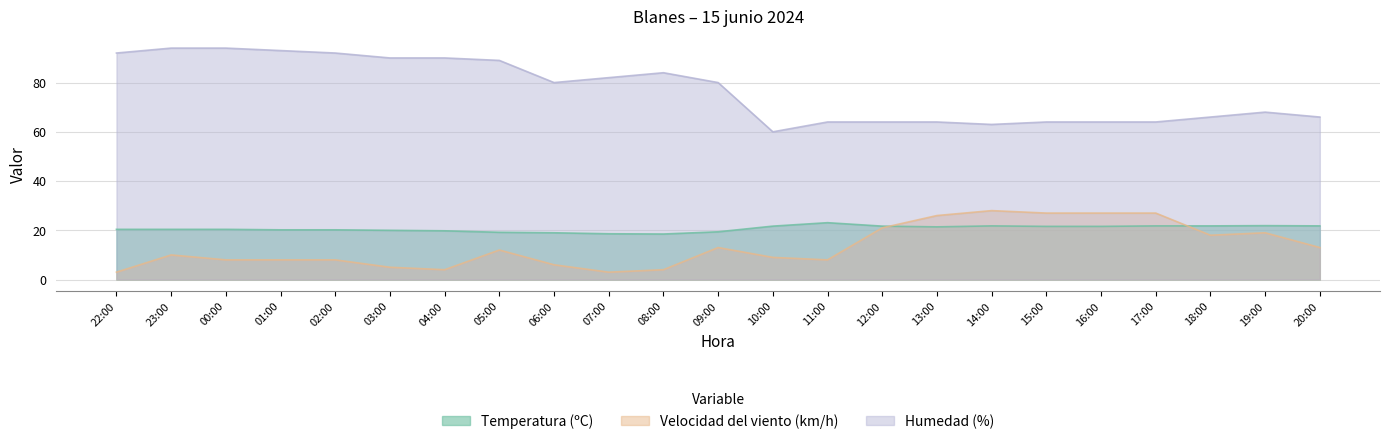

Which series has the largest total across all categories?

Humedad (%)